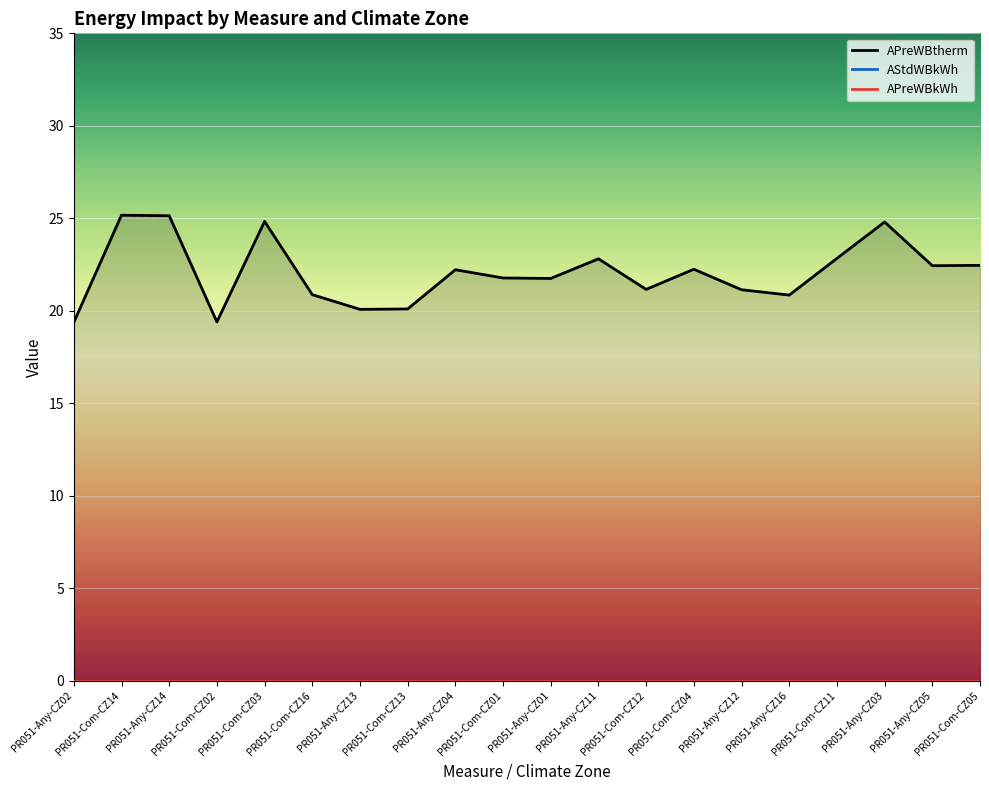

Between PR051-Com-CZ14 and PR051-Com-CZ04, which series saw the biggest shift?

APreWBtherm